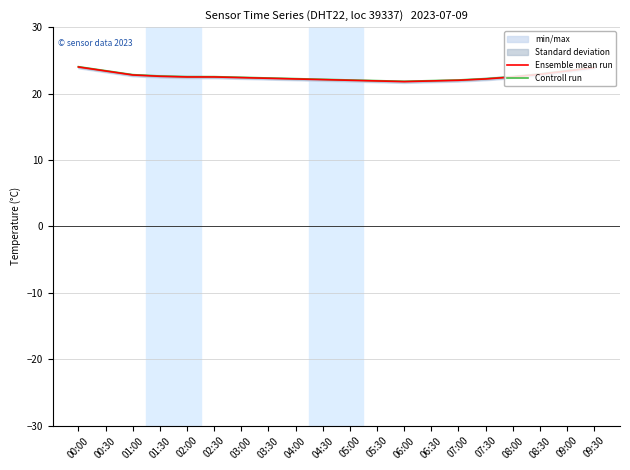

Is the value of Controll run at 04:00 greater than the value of Ensemble mean run at 00:00?

No